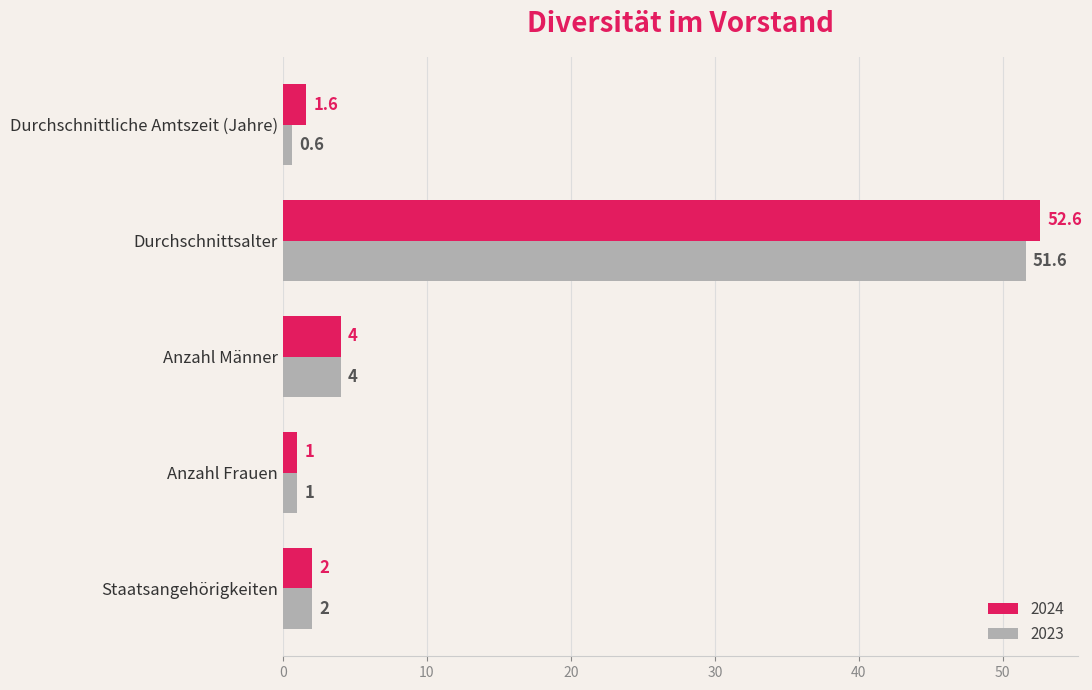

At which label is 2024 closest to 26?

Anzahl Männer